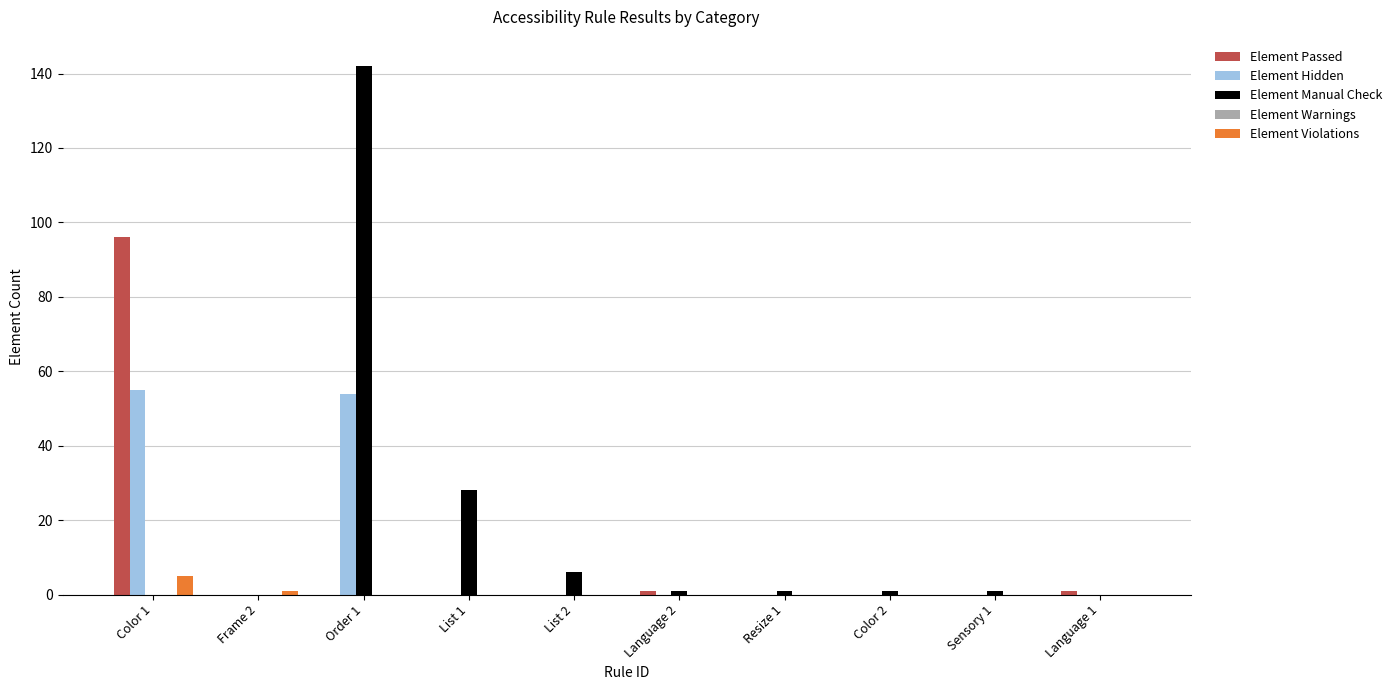

What is the difference between the Element Passed values at Resize 1 and Language 2?

1